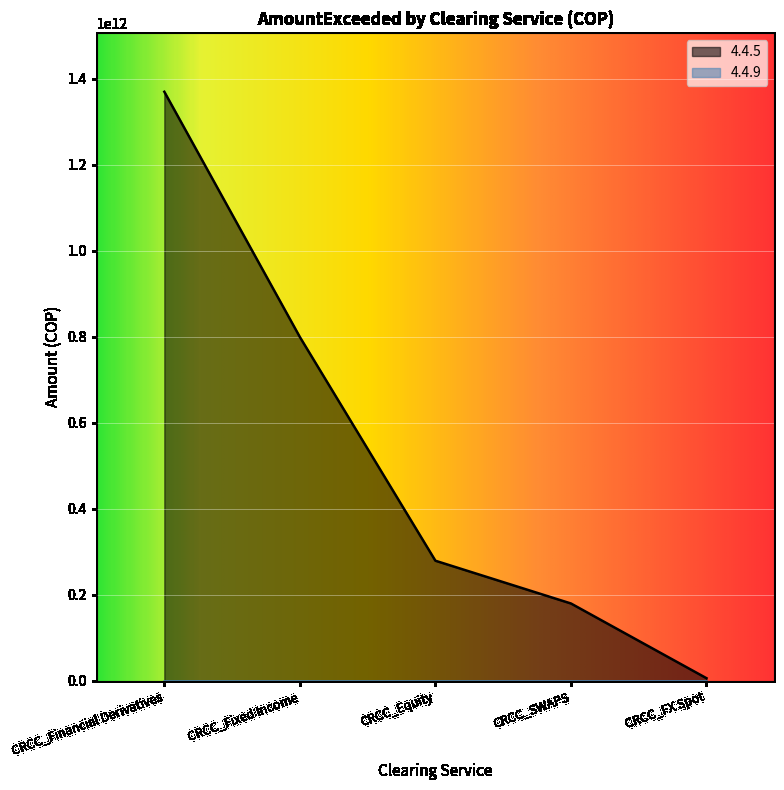

What is the label of the 4th point from the right?

CRCC_Fixed Income